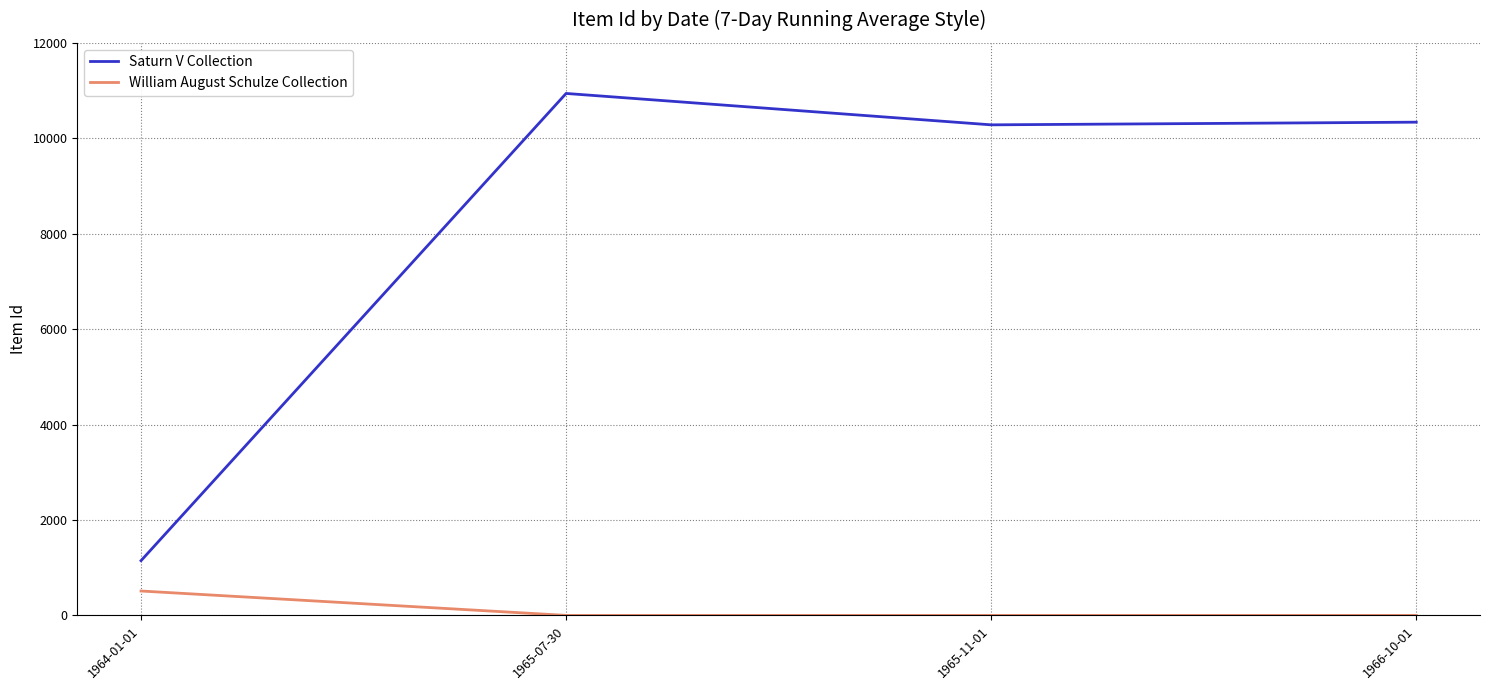

At which category is the sum across all series the highest?

1965-07-30